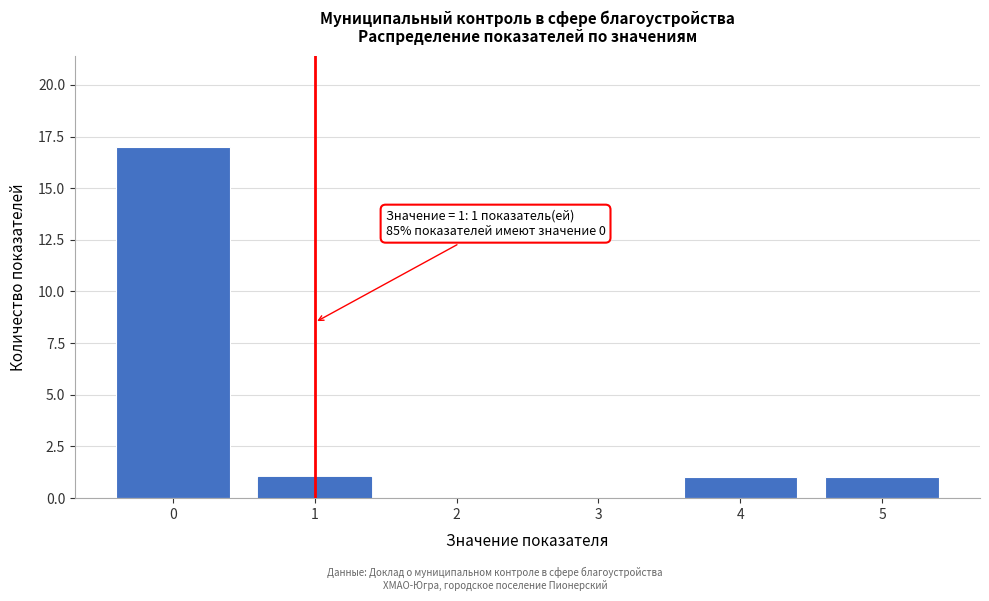

Reading left to right, list all the values displayed in this chart.

0=17	1=1	2=0	3=0	4=1	5=1